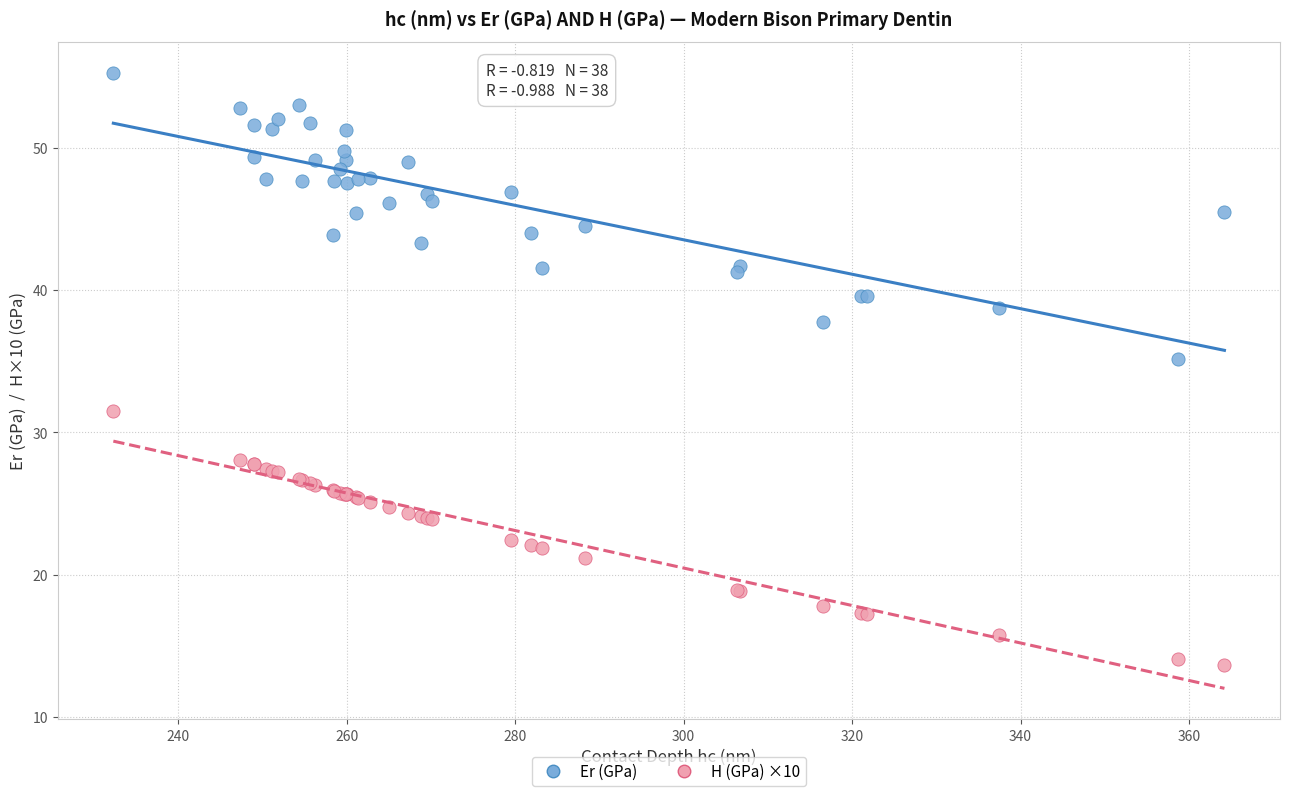

What is the X range (max minus min) for the scatter plot?

131.9